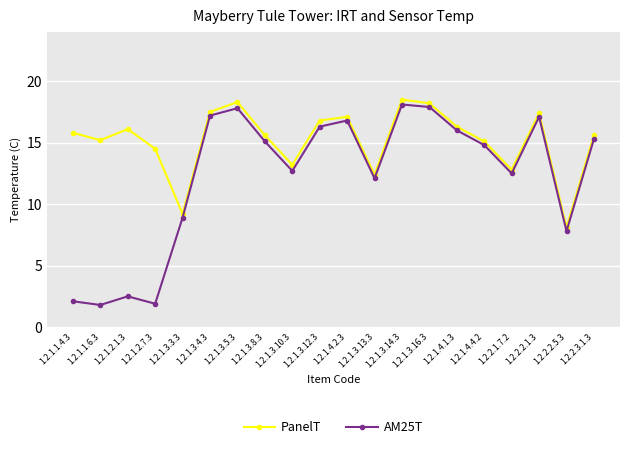

What is the difference between the second highest and minimum values in the PanelT series?

10.2